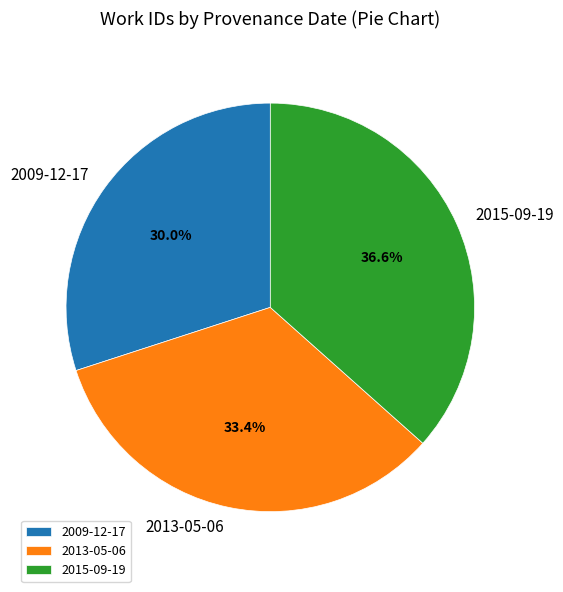

How many slices are in this pie chart?

3